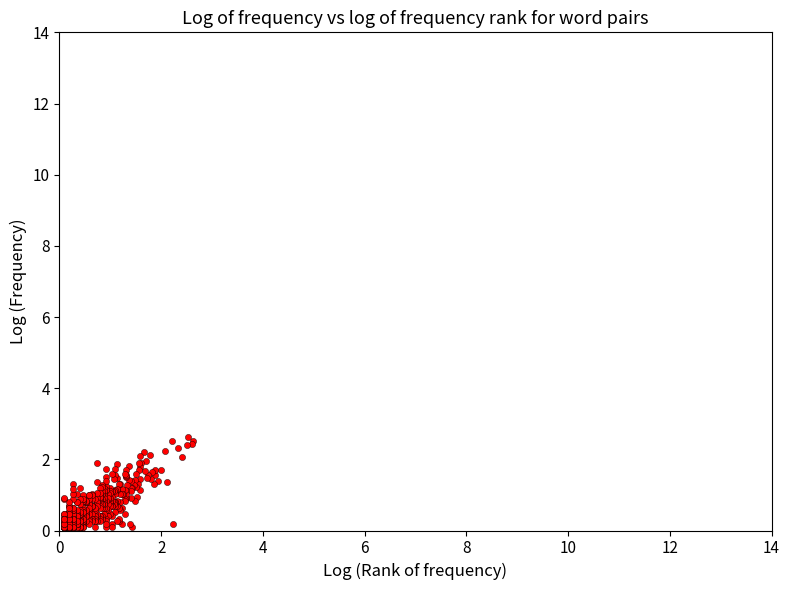

What is the range of X values (max minus min)?

2.5